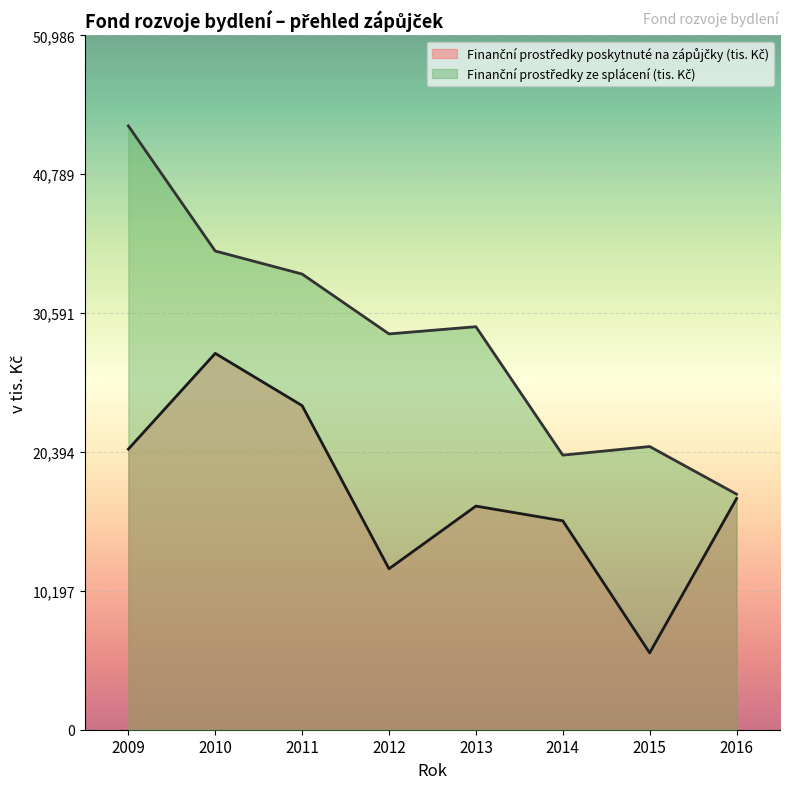

What is the sum of all Finanční prostředky poskytnuté na zápůjčky (tis. Kč) values?

138216